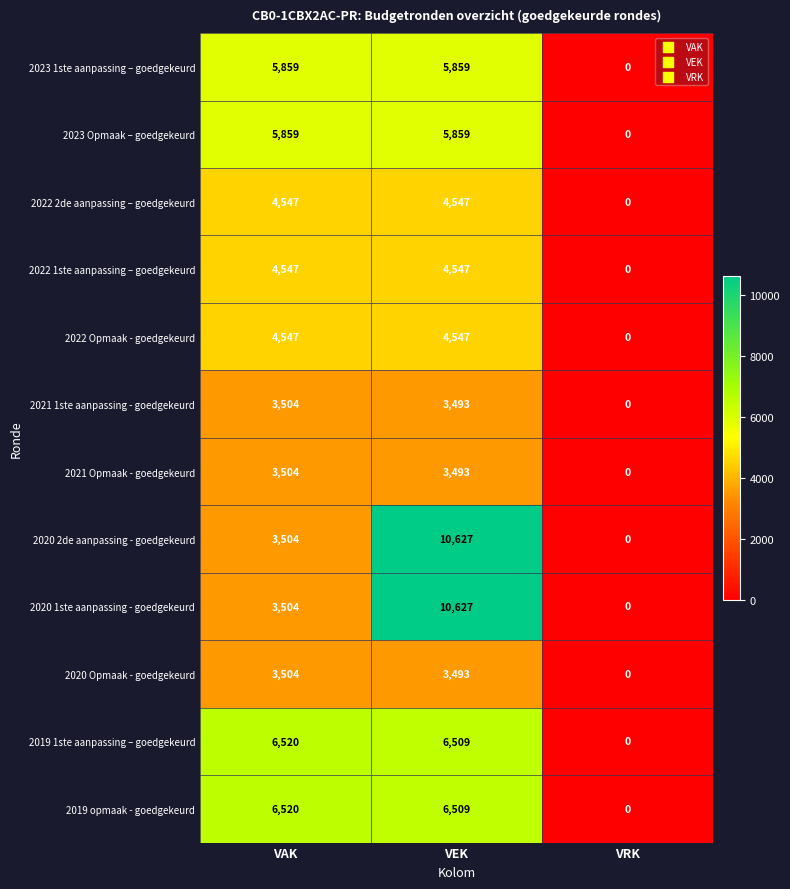

Rank the categories by 2019 opmaak - goedgekeurd value from highest to lowest.

VAK, VEK, VRK